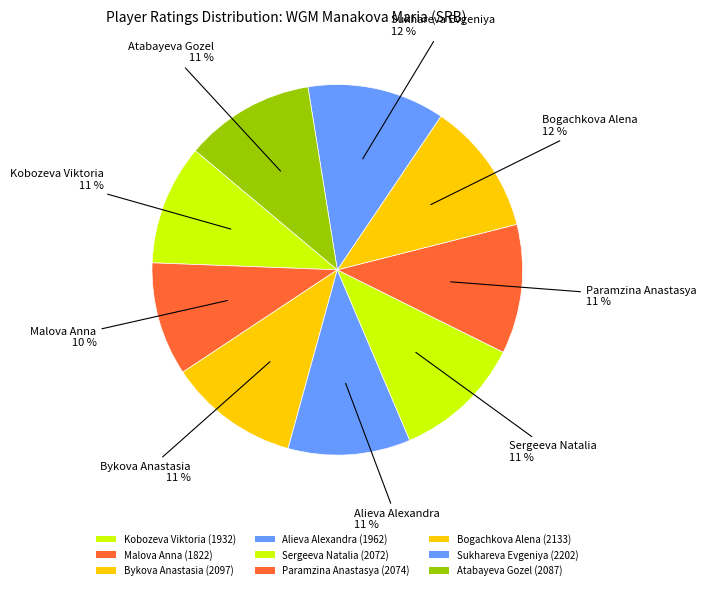

What is the change in value from Malova Anna to Alieva Alexandra?

+140